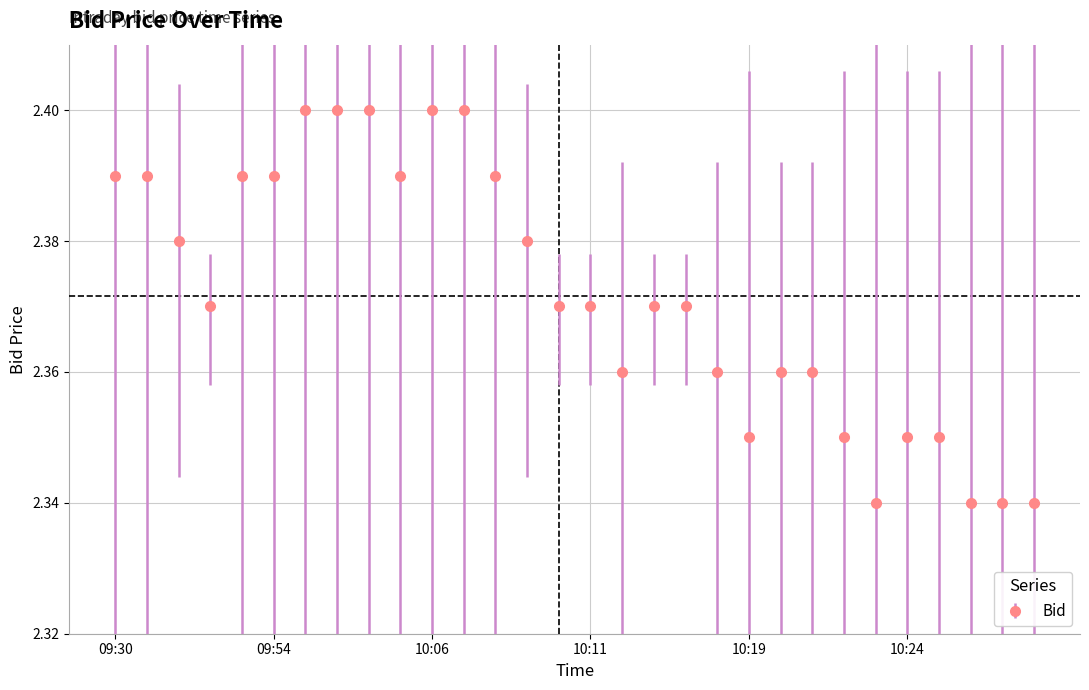

How many values are between 2 and 3?

30